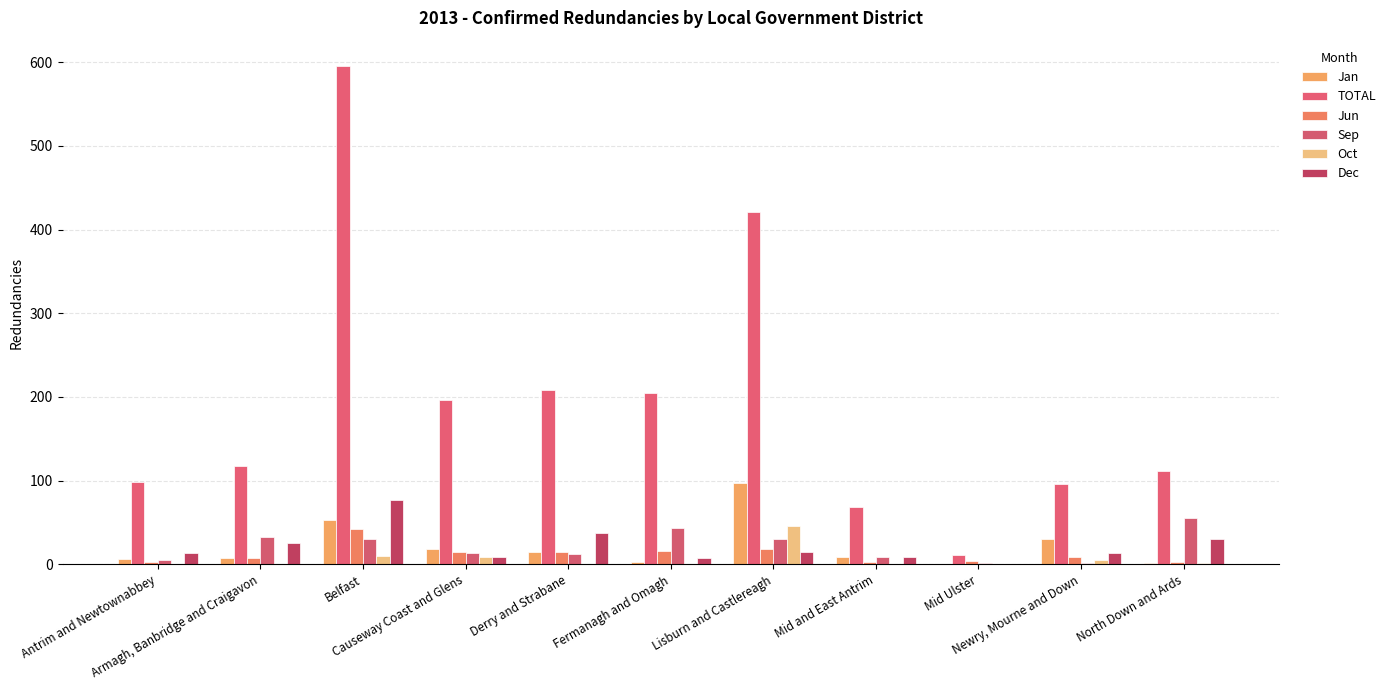

What is the sum of all Oct values?

71